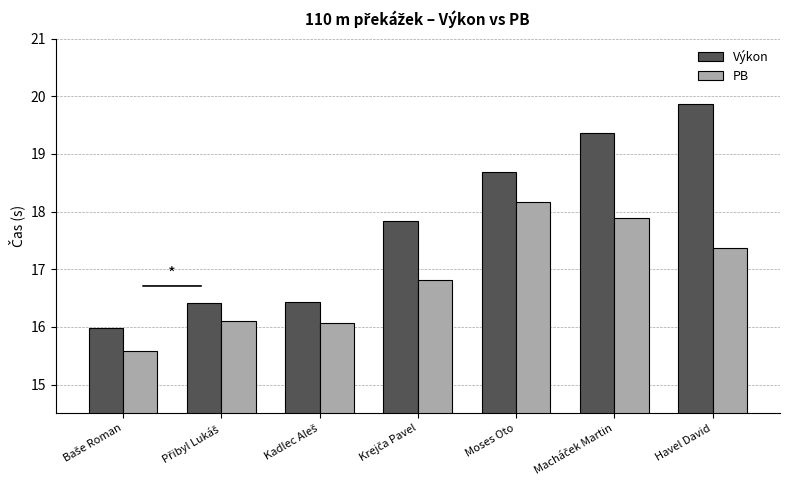

List the series in order of their overall mean, highest first.

Výkon, PB